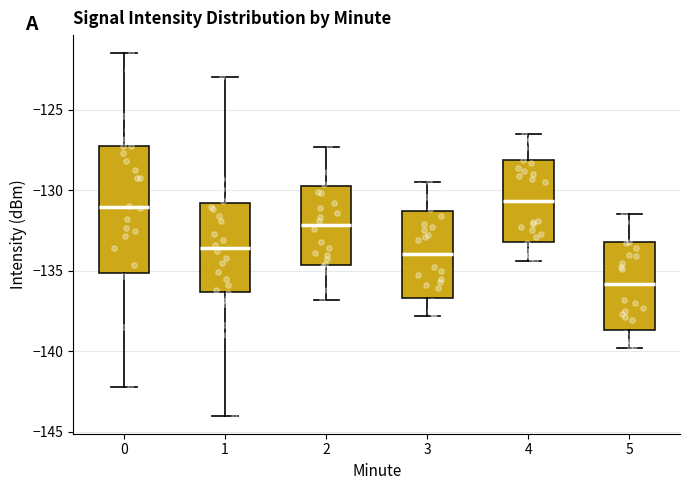

Comparing the boxes themselves (not the whiskers), which one is the tallest?

0